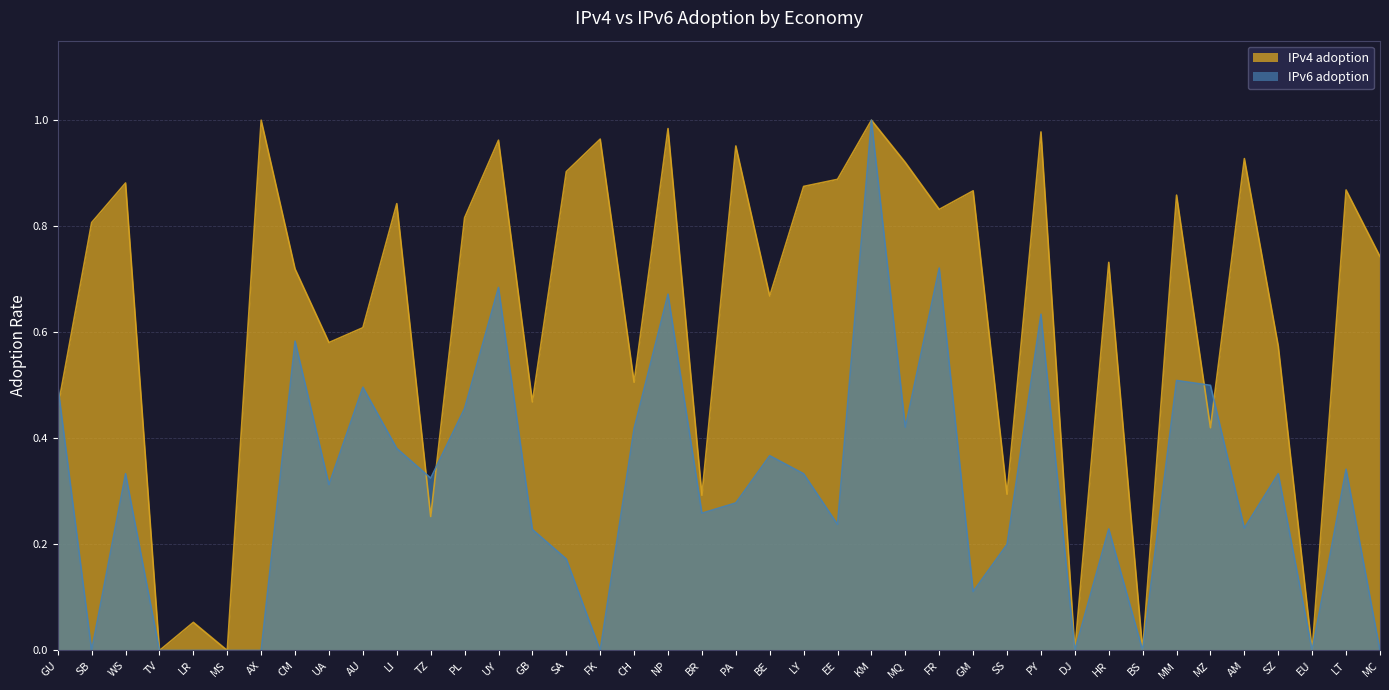

What position from the left is SB?

2